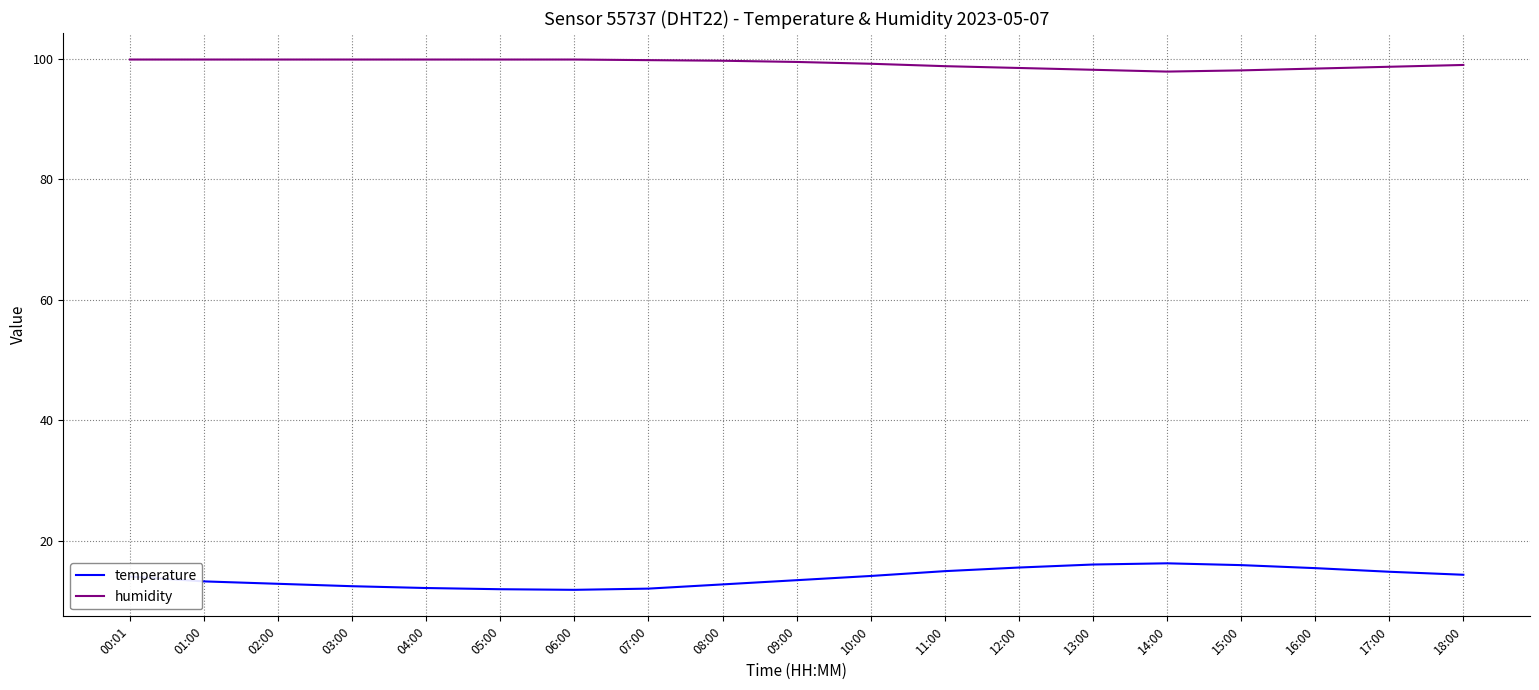

What is the spread (max minus min) of values at 02:00?

87.0